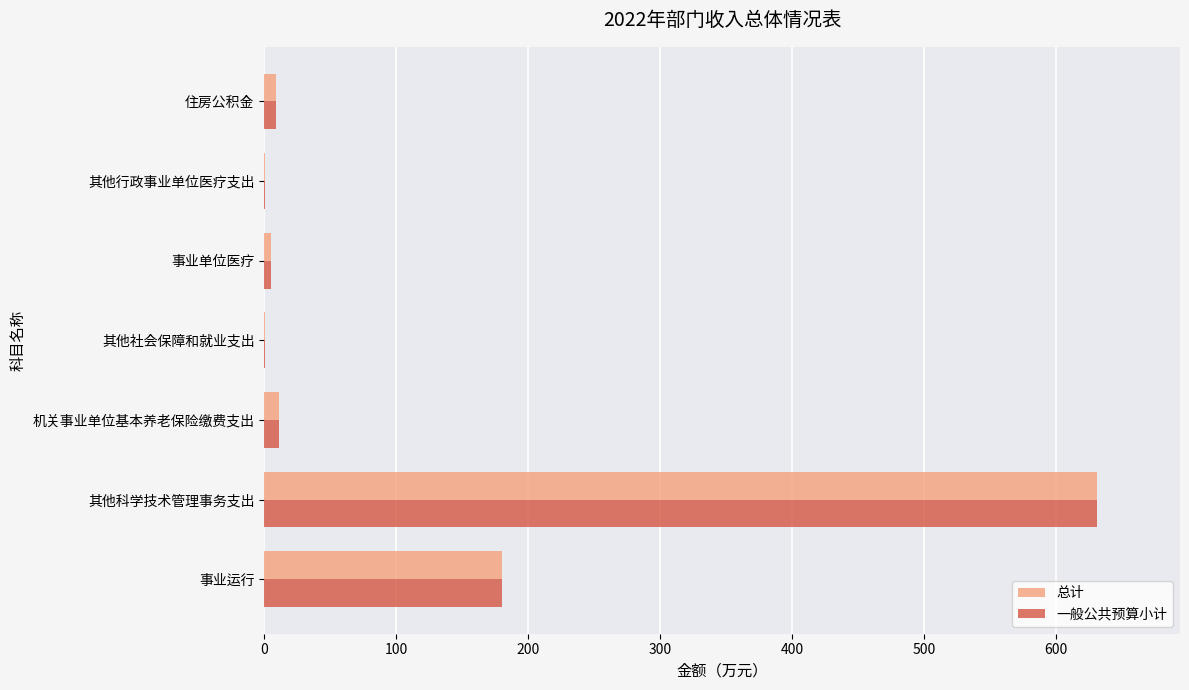

What is the sum of all 总计 values?

836.3